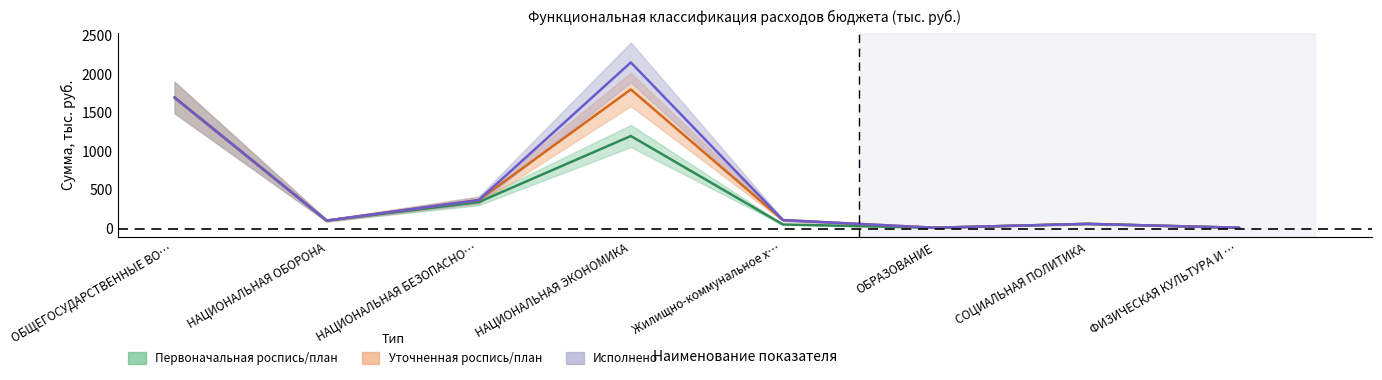

How many data points in Первоначальная роспись/план are less than 102?

4